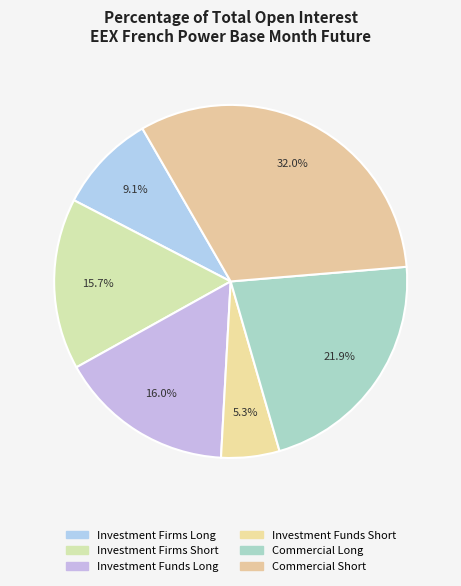

Which slice is the smallest?

Investment Funds Short